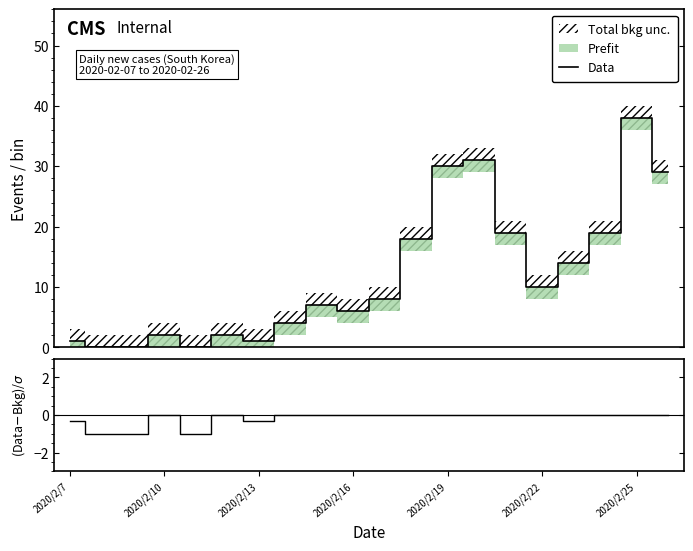

Which series changed the most between 2020/2/7 and 7?

Data